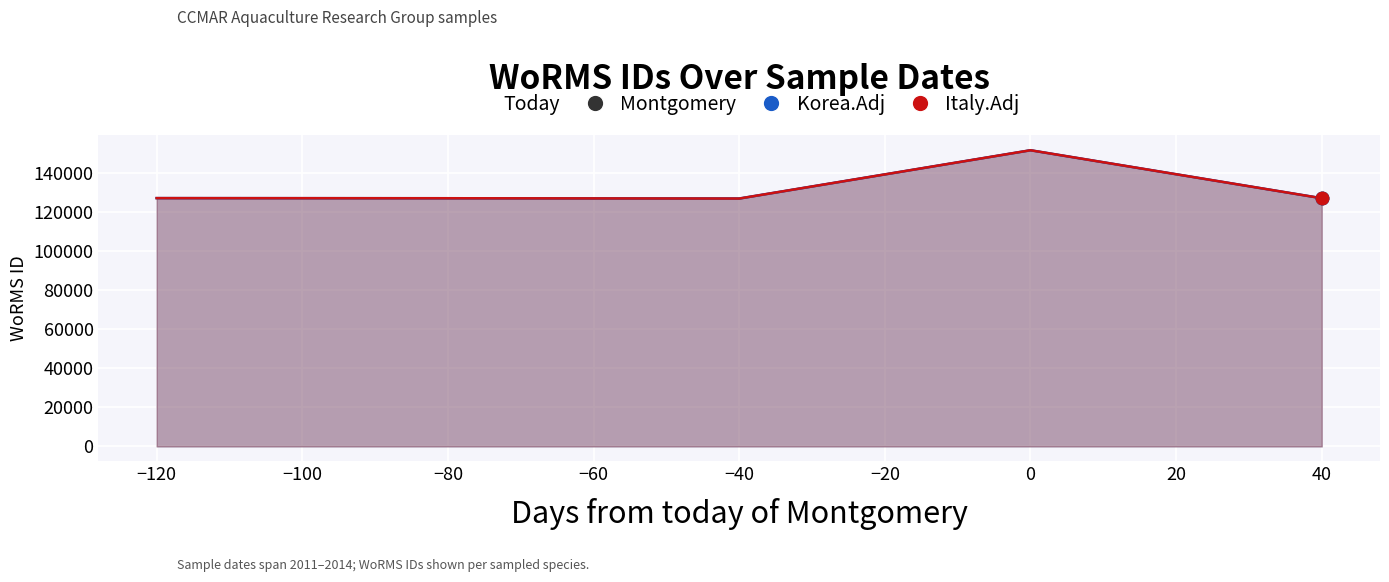

What is the total value across all series at −80?

380925